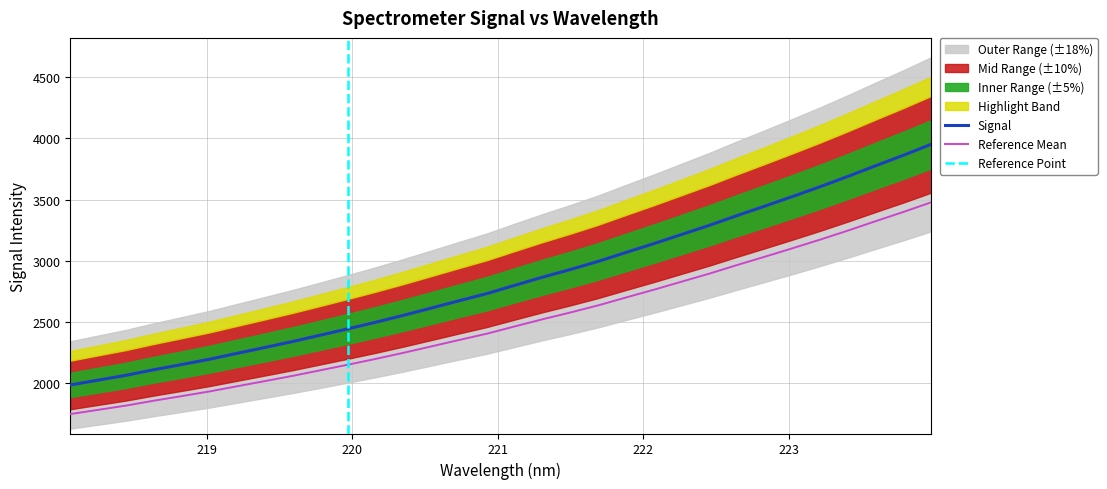

List the labels in order of value, smallest first.

218.0596, 218.2508, 218.442, 218.6332, 218.8244, 219.0156, 219.2067, 219.3979, 219.589, 219.7801, 219.9712, 220.1623, 220.3533, 220.5444, 220.7354, 220.9264, 221.1174, 221.3083, 221.4993, 221.6902, 221.8812, 222.0721, 222.263, 222.4538, 222.6447, 222.8355, 223.0264, 223.2172, 223.408, 223.5987, 223.7895, 223.9802